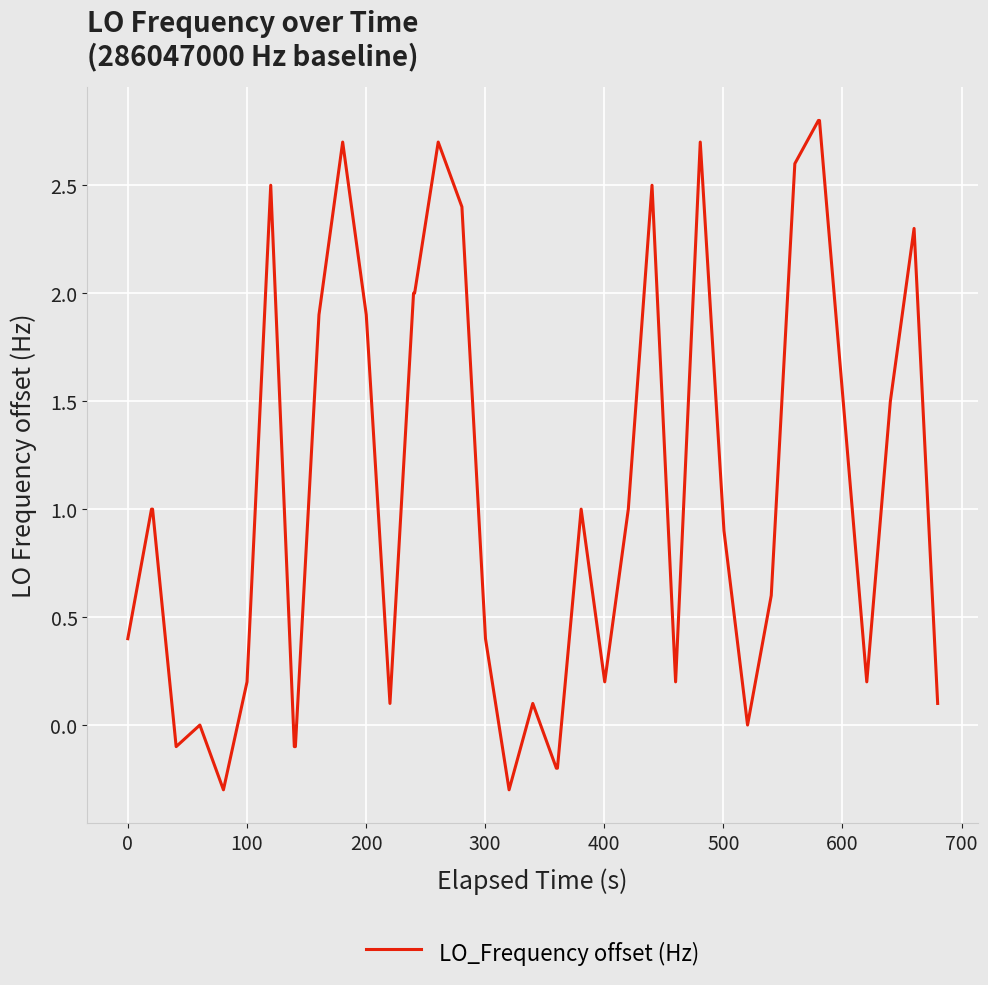

What is the difference between the maximum and minimum values?

3.1